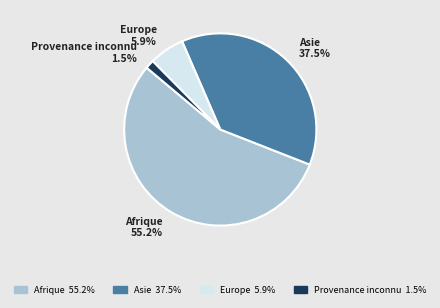

What is the majority slice?

Afrique